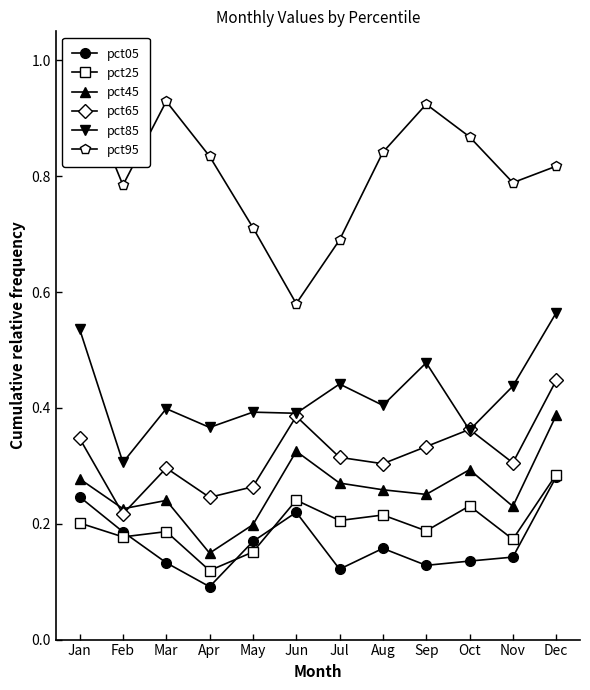

Which series changed the most between Apr and May?

pct95